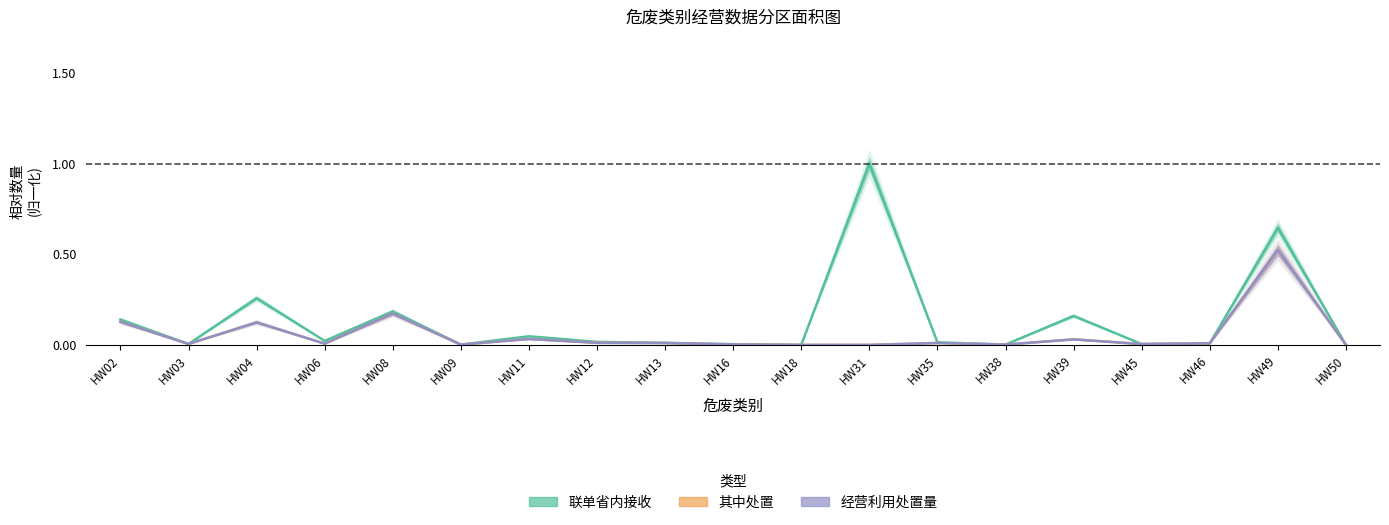

Reading right to left, what are all the values shown in this chart?

联单省内接收: 0.0	0.6	0.0	0.0	0.2	0.0	0.0	1.0	0.0	0.0	0.0	0.0	0.0	0.0	0.2	0.0	0.3	0.0	0.1
其中处置: 0.0	0.5	0.0	0.0	0.0	0.0	0.0	0.0	0.0	0.0	0.0	0.0	0.0	0.0	0.2	0.0	0.1	0.0	0.1
经营利用处置量: 0.0	0.5	0.0	0.0	0.0	0.0	0.0	0.0	0.0	0.0	0.0	0.0	0.0	0.0	0.2	0.0	0.1	0.0	0.1